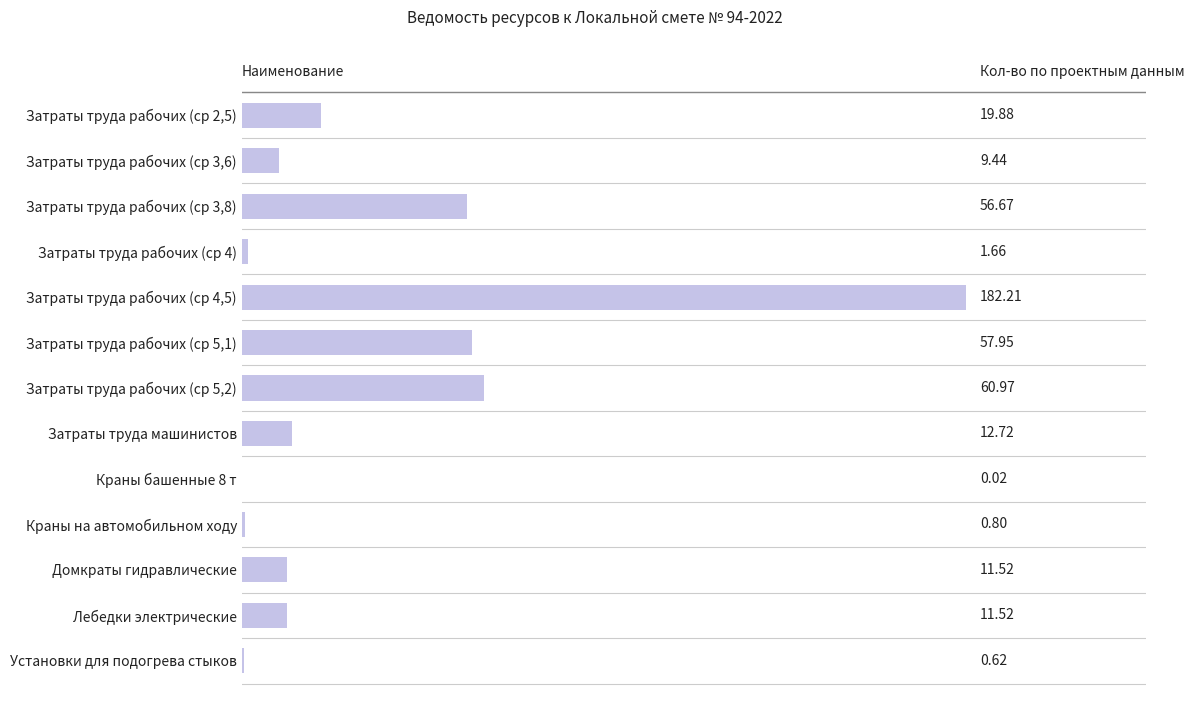

How many series are shown in this chart?

1